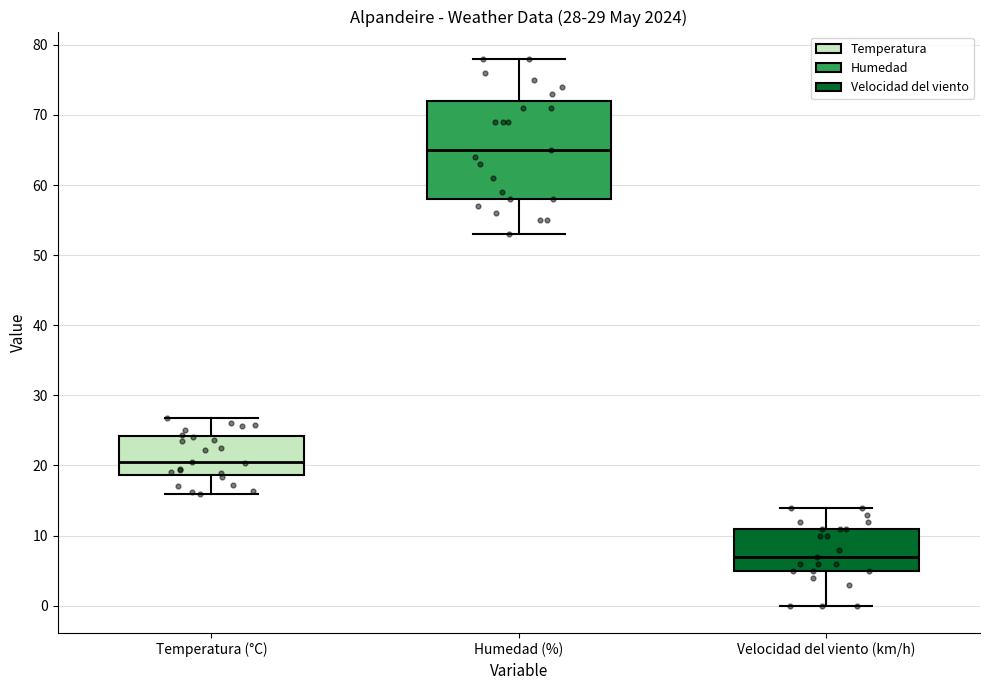

Which box is the tallest, from its lower edge to its upper edge?

Humedad (%)